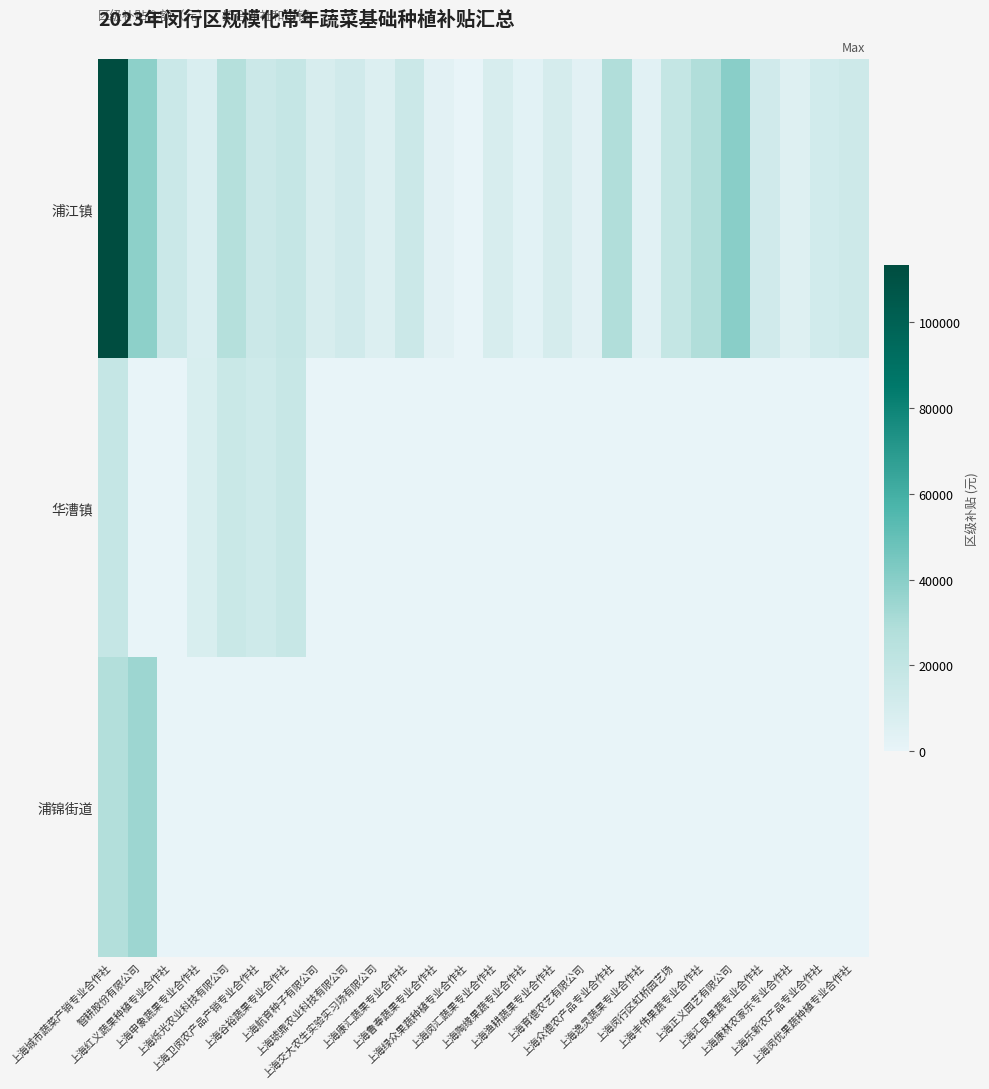

At which category does the chart reach its peak across all series?

上海城市蔬菜产销专业合作社